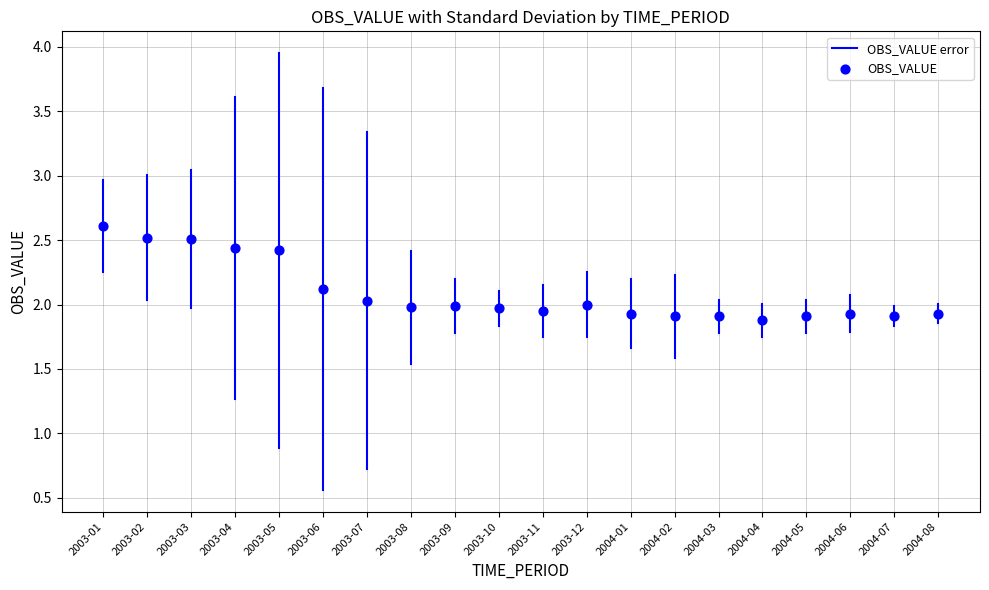

What is the range of Y values (max minus min)?

0.7